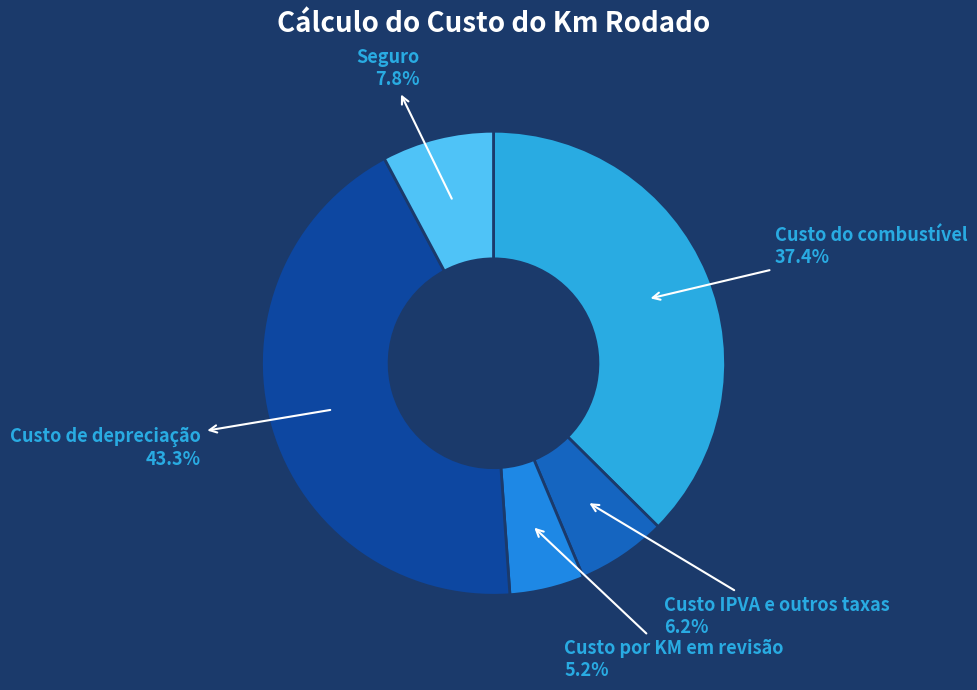

Rank the categories by value from highest to lowest.

Custo de depreciação, Custo do combustível, Seguro, Custo IPVA e outros taxas, Custo por KM em revisão